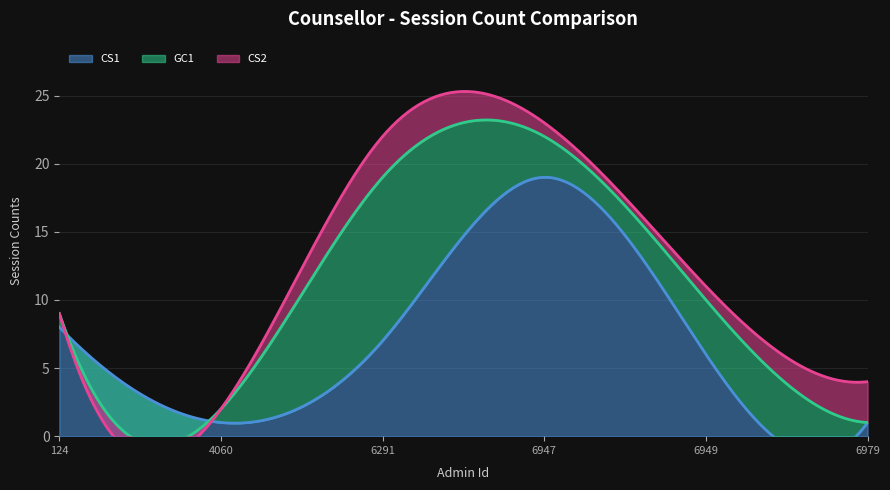

True or false: CS2 has more than 1 interior local peaks.

False